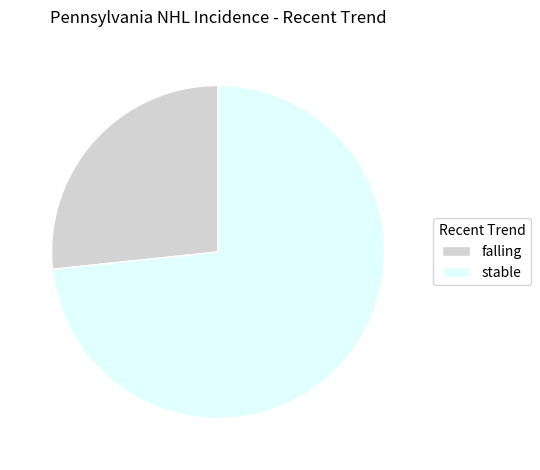

Is there any slice that represents more than half of the pie?

Yes